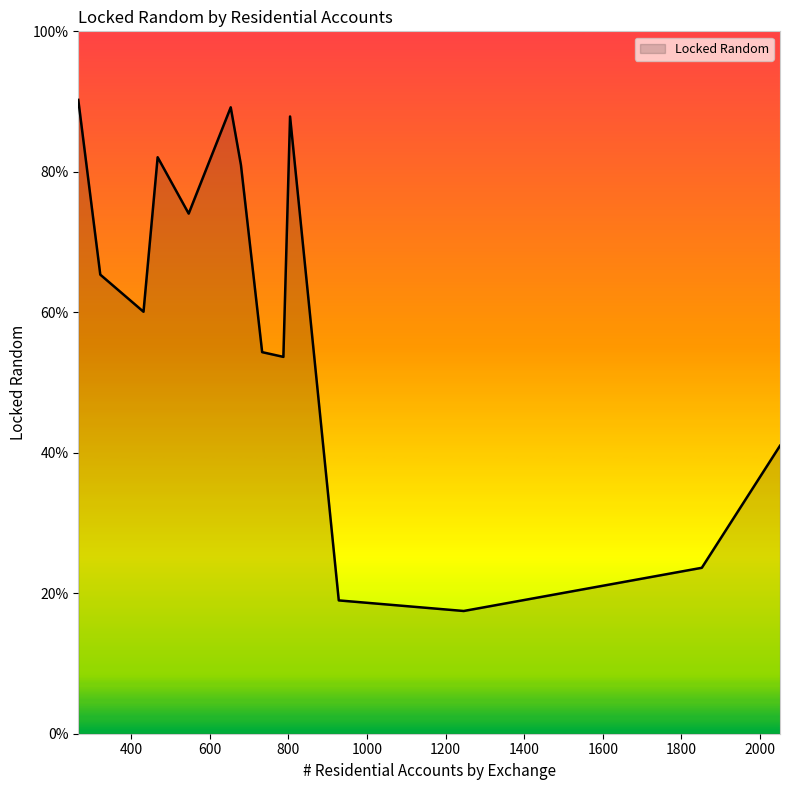

What is the minimum value shown in the chart?

17.5